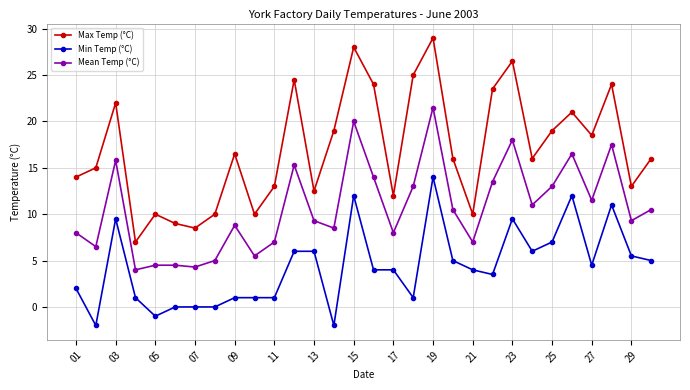

True or false: Max Temp (°C) and Mean Temp (°C) cross at least once.

False